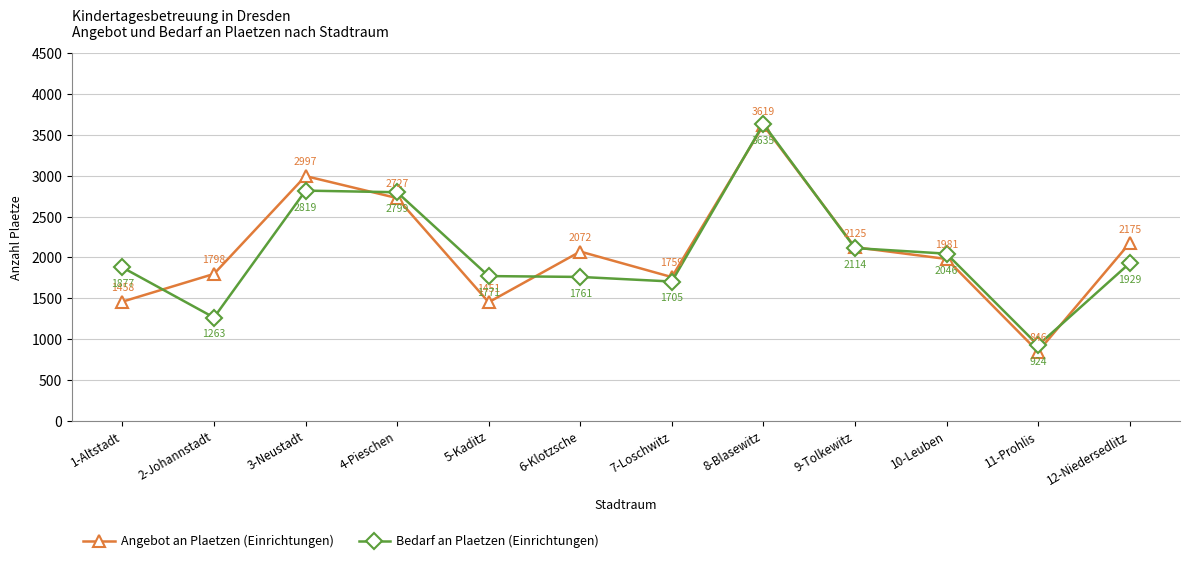

How many data points in Angebot an Plaetzen (Einrichtungen) are less than 2072?

6